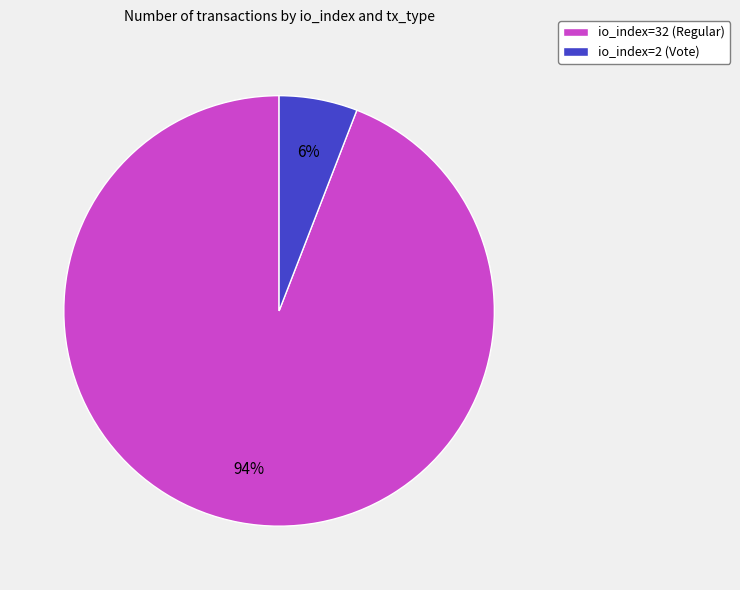

The io_index=2 (Vote) slice represents 16% of the pie. True or false?

False